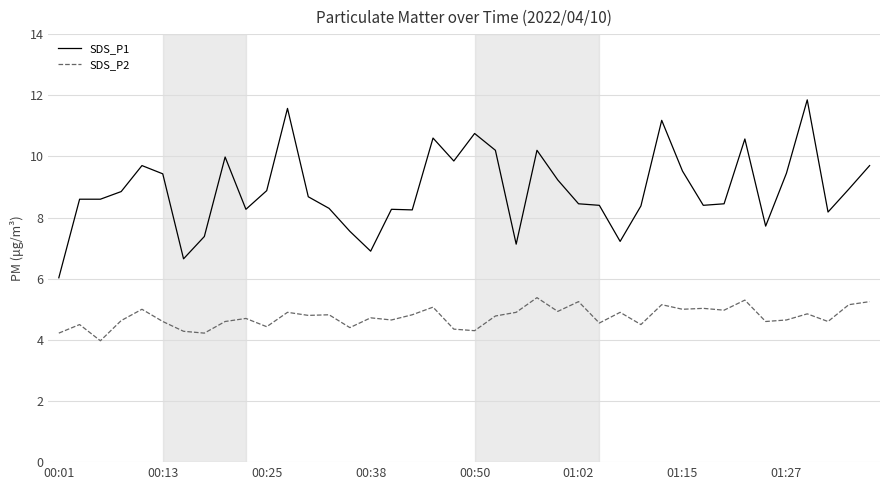

Which series has the largest total across all categories?

SDS_P1